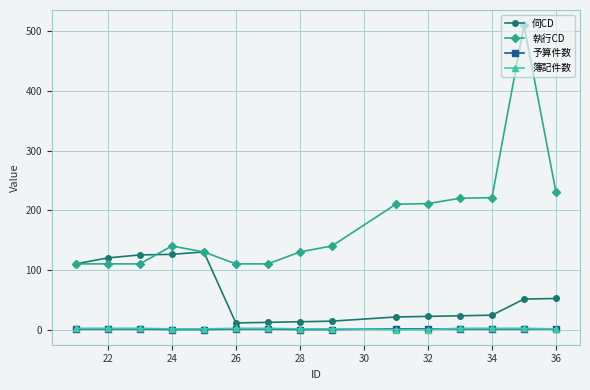

Which series has the largest range (max minus min)?

執行CD